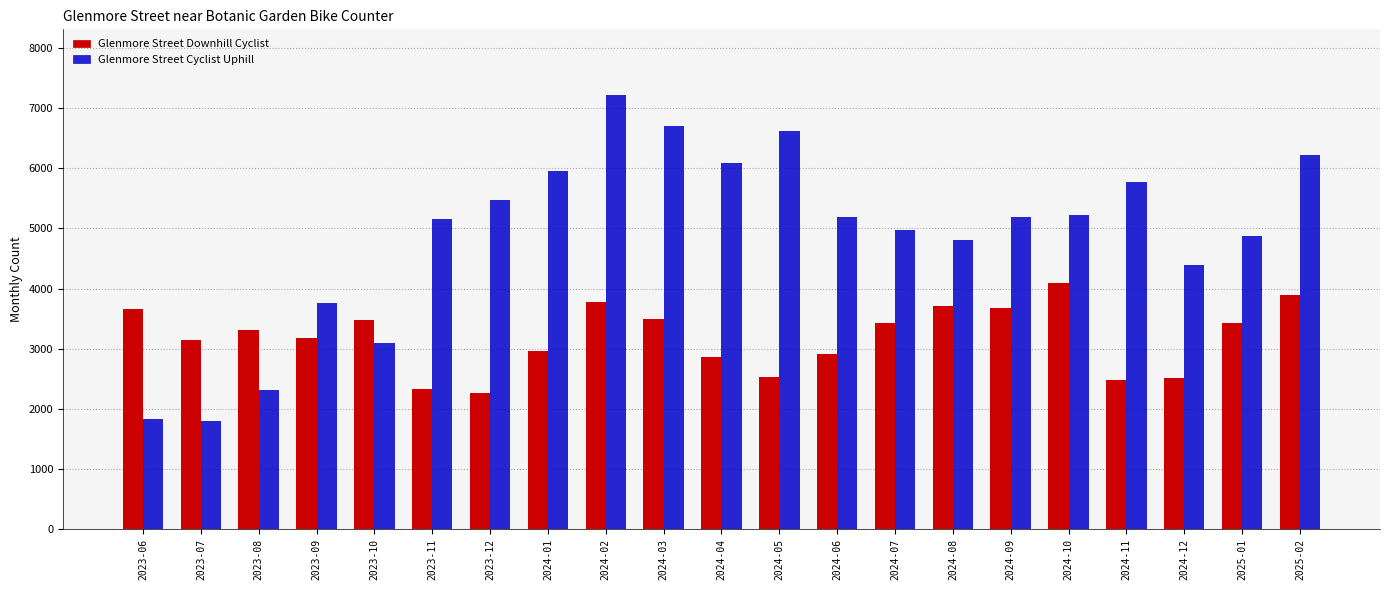

At which label does Glenmore Street Cyclist Uphill reach its peak?

2024-02